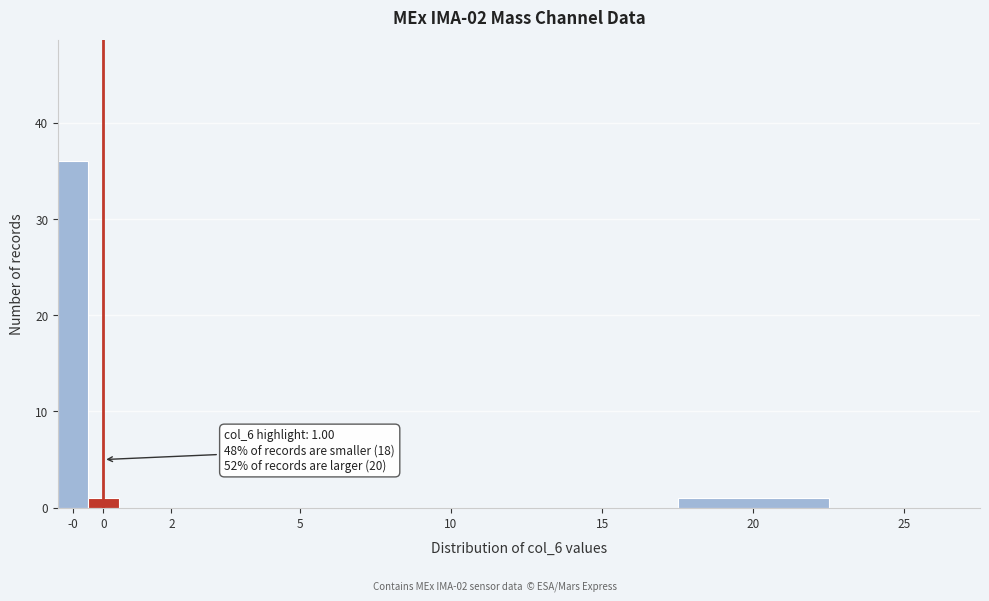

Reading left to right, list all the values displayed in this chart.

-0=36	0=1	2=0	5=0	10=0	15=0	20=1	25=0